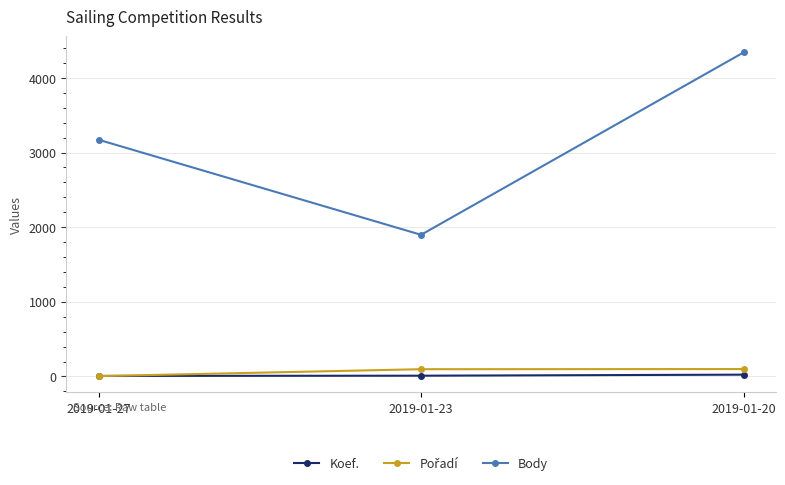

At which label is Body closest to 3120?

2019-01-27